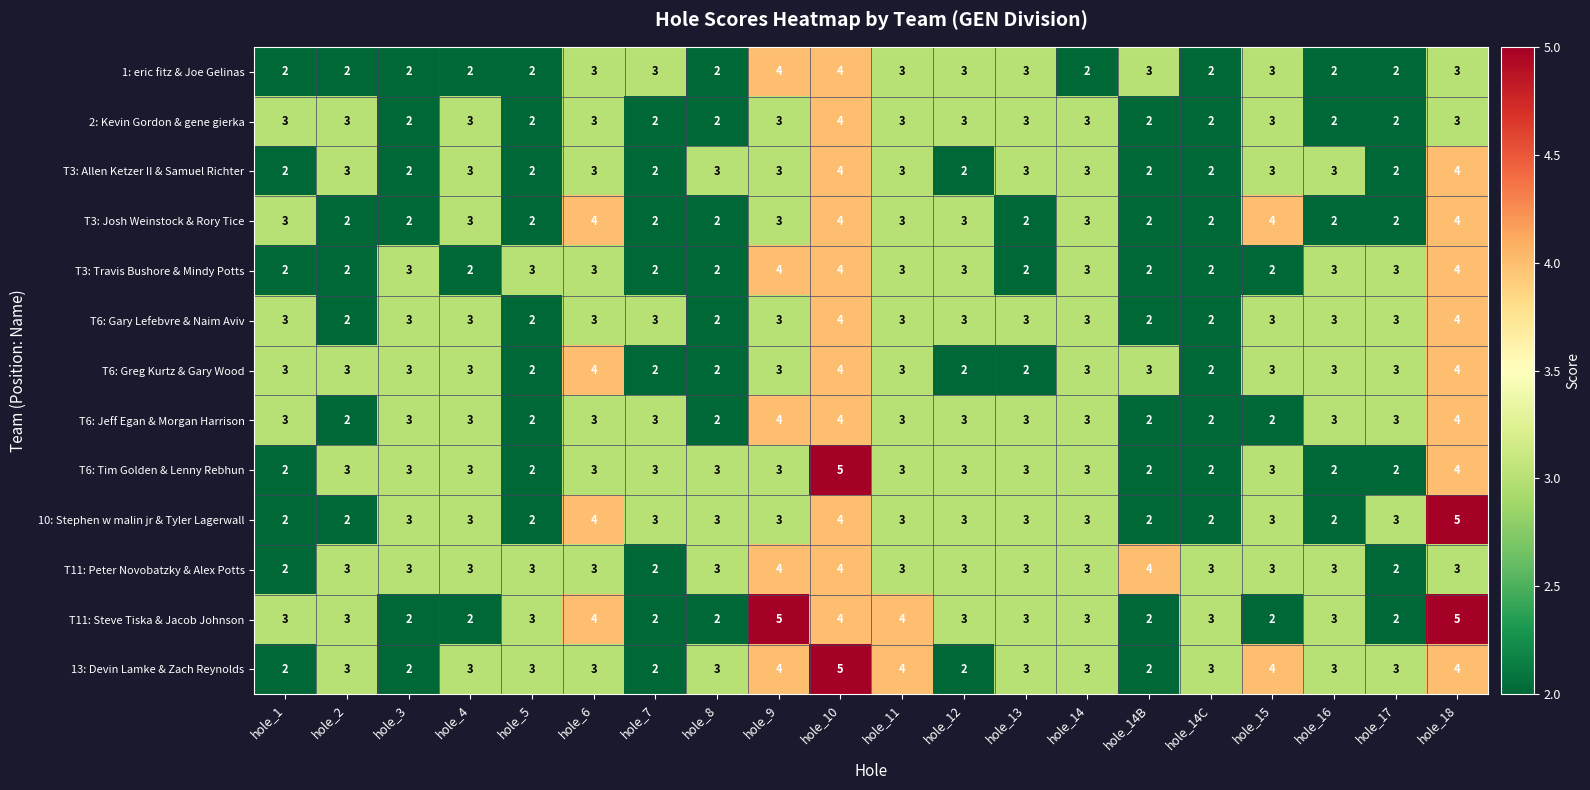

The T6: Jeff Egan & Morgan Harrison series shows 7 at hole_9. True or false?

False